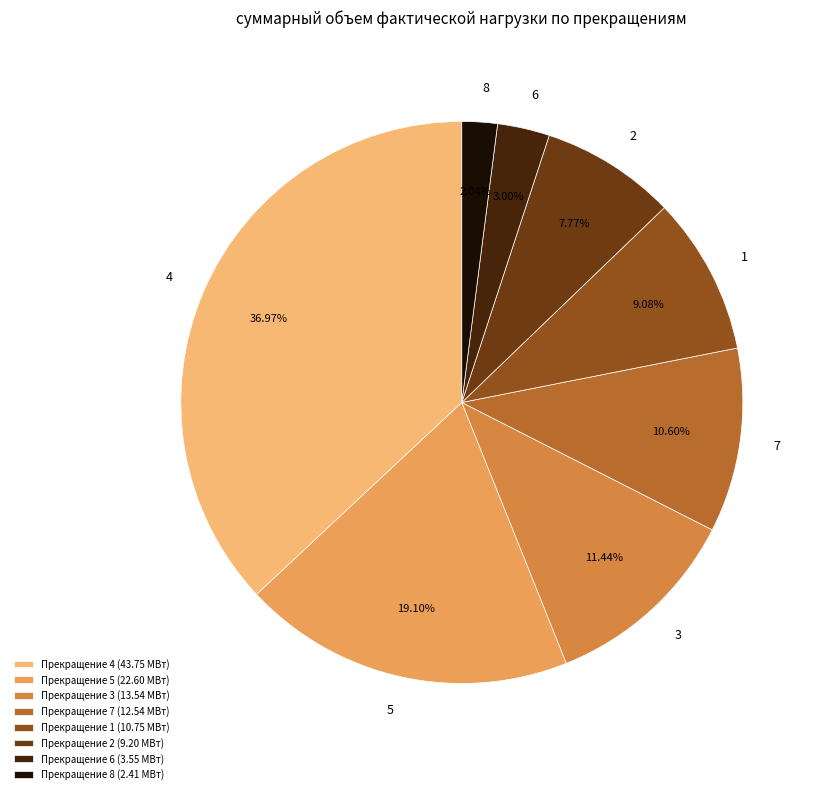

Combined, do 3 and 8 account for over 50%?

No